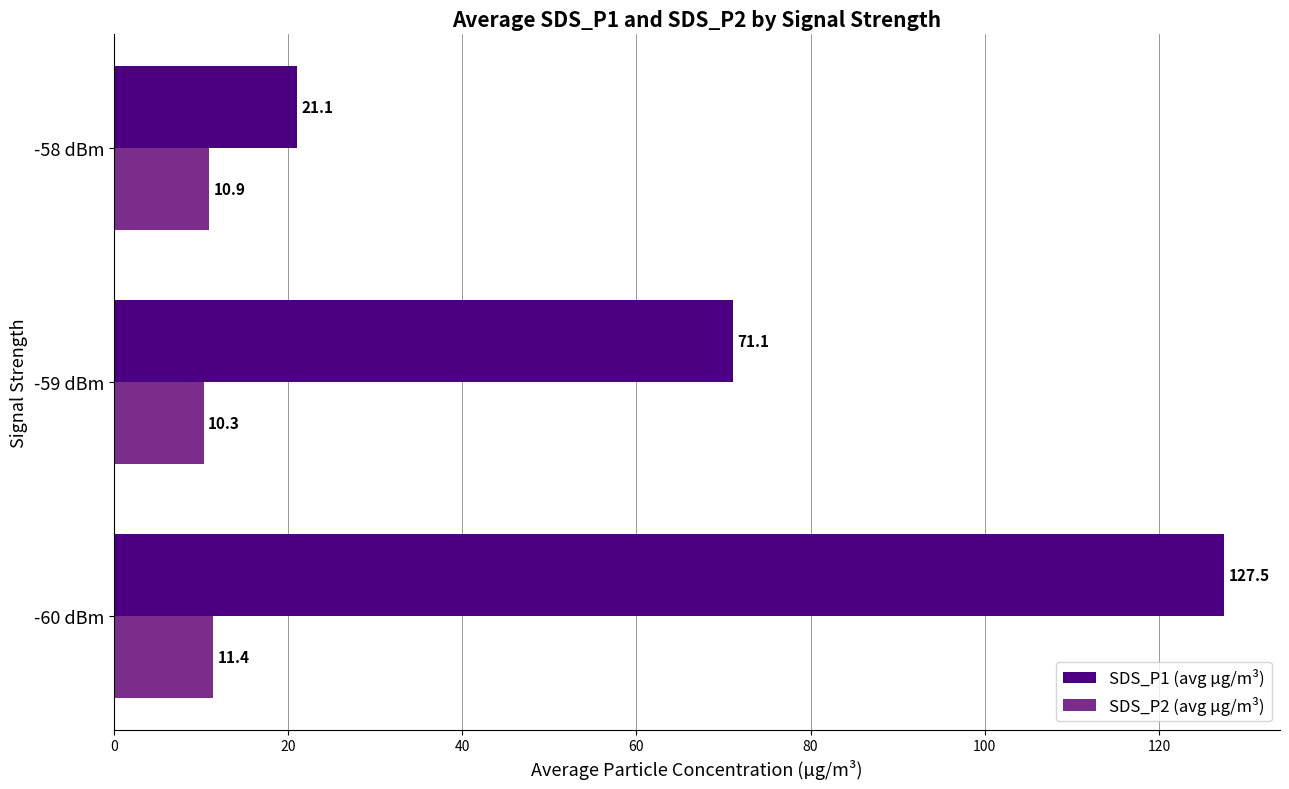

Is it true that SDS_P2 (avg µg/m³) equals 6.1 at -60 dBm?

False